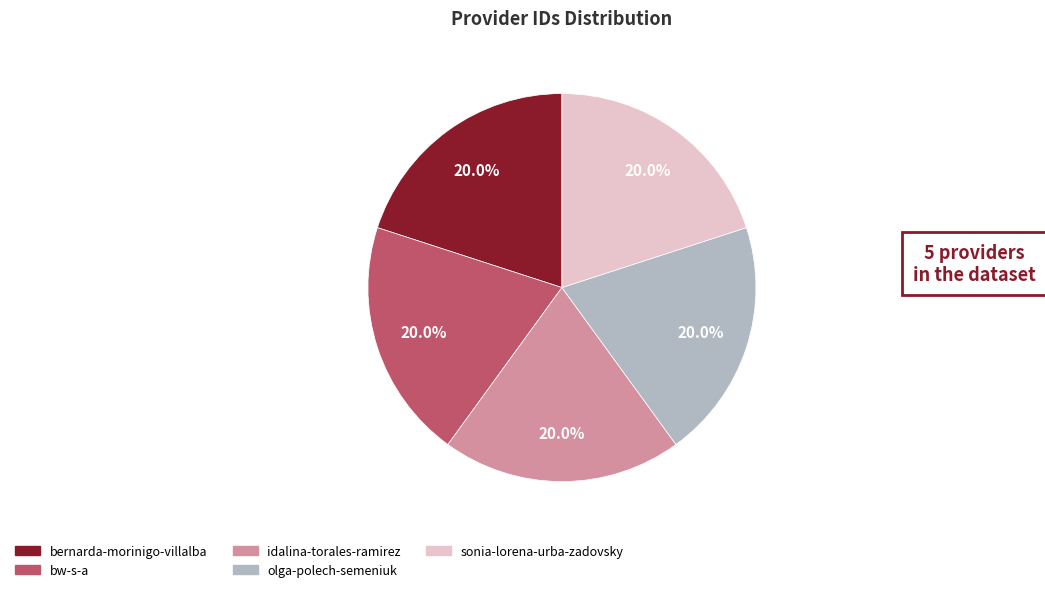

Does any single category account for the majority?

No